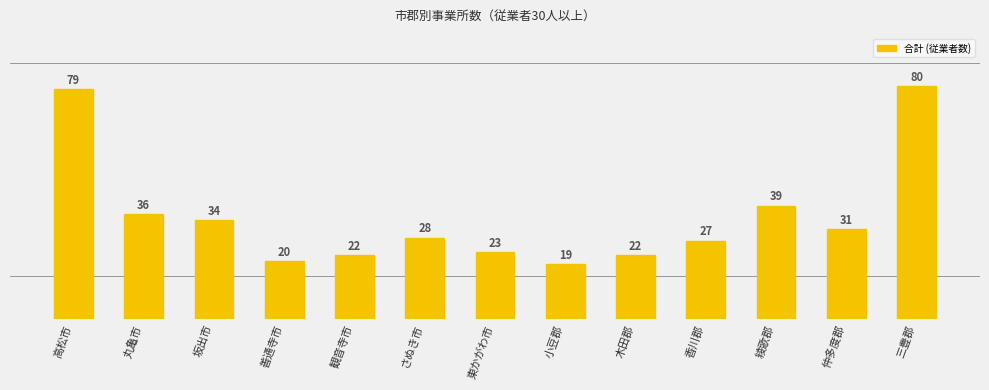

Rank the categories by value from highest to lowest.

三豊郡, 高松市, 綾歌郡, 丸亀市, 坂出市, 仲多度郡, さぬき市, 香川郡, 東かがわ市, 観音寺市, 木田郡, 善通寺市, 小豆郡